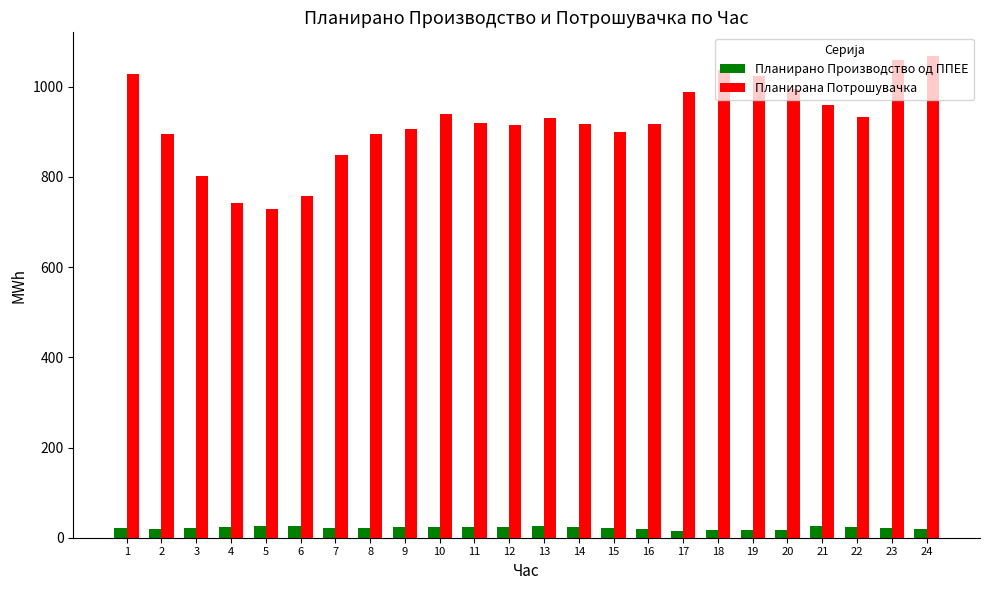

Is it true that Планирана Потрошувачка equals 756.9 at 6?

True